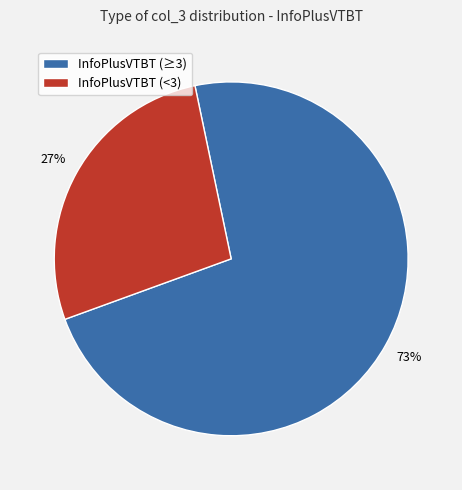

To the nearest percent, what portion does InfoPlusVTBT (<3) represent?

27%